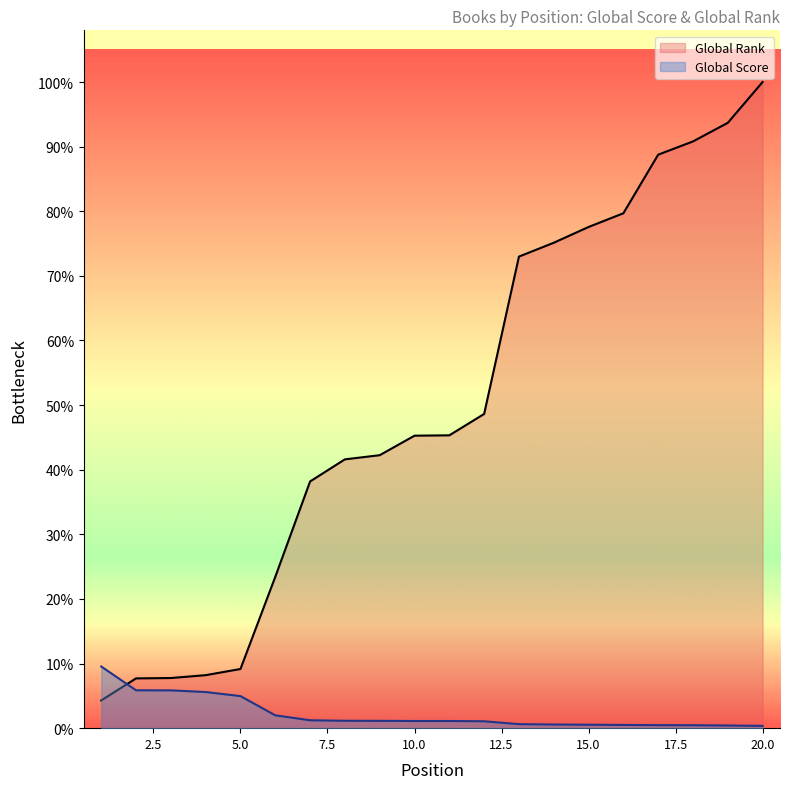

Does the chart display data point markers on the line(s)?

No